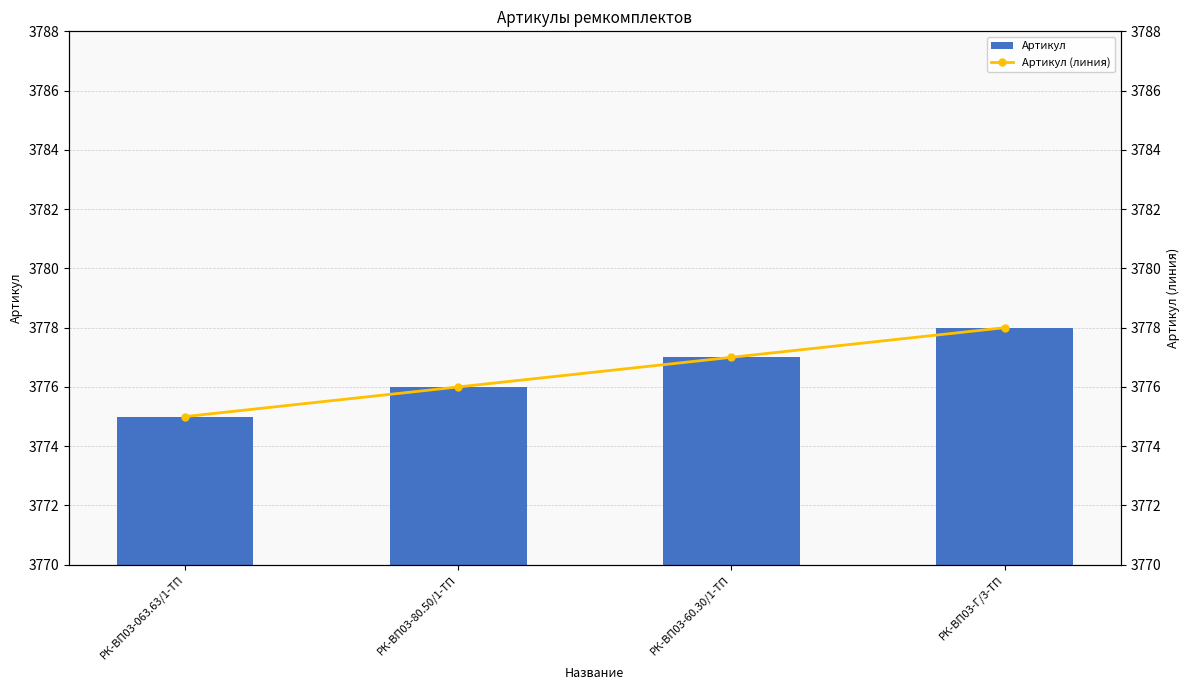

At how many categories does at least one series exceed 3777?

1